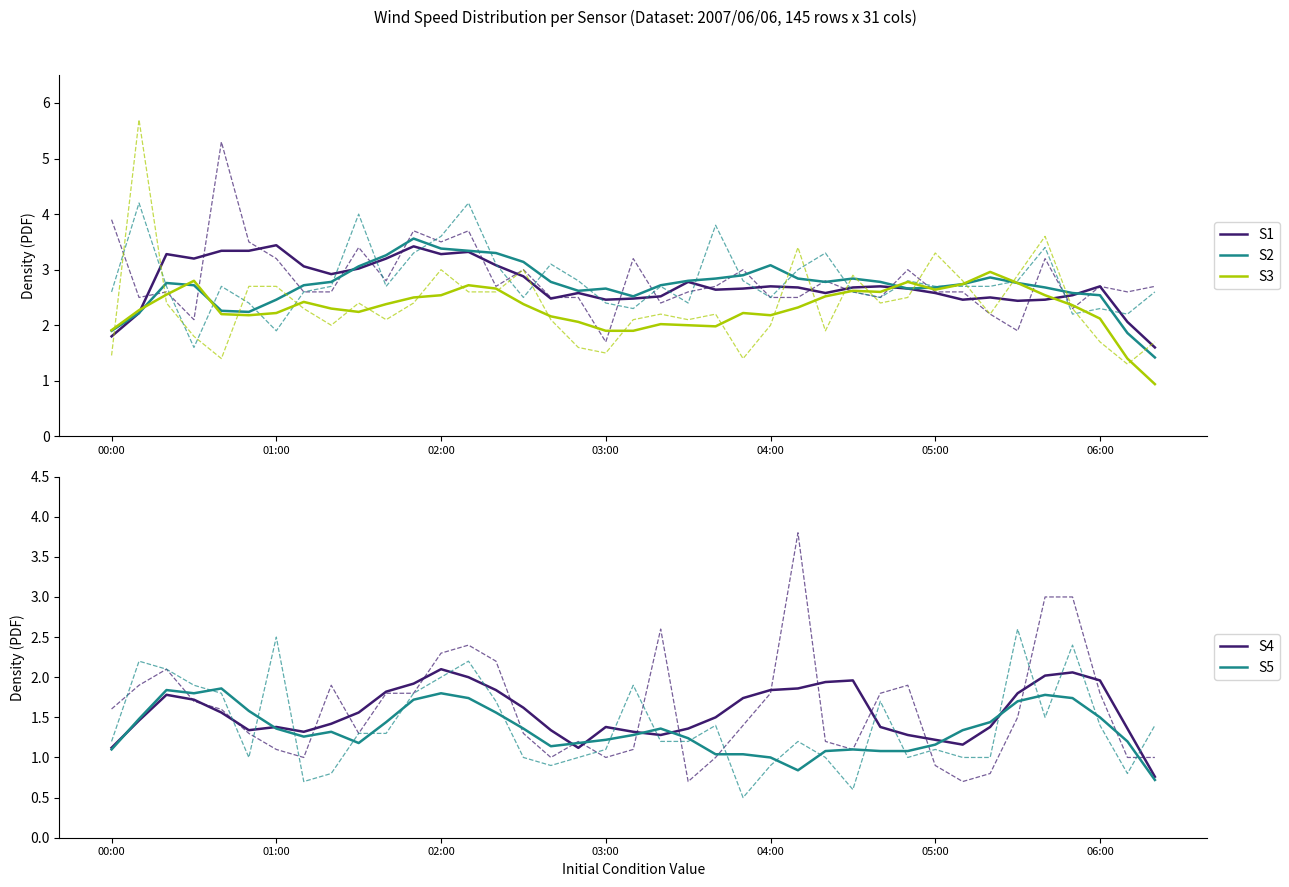

The S2 series shows 1.6 at 02:00. True or false?

False